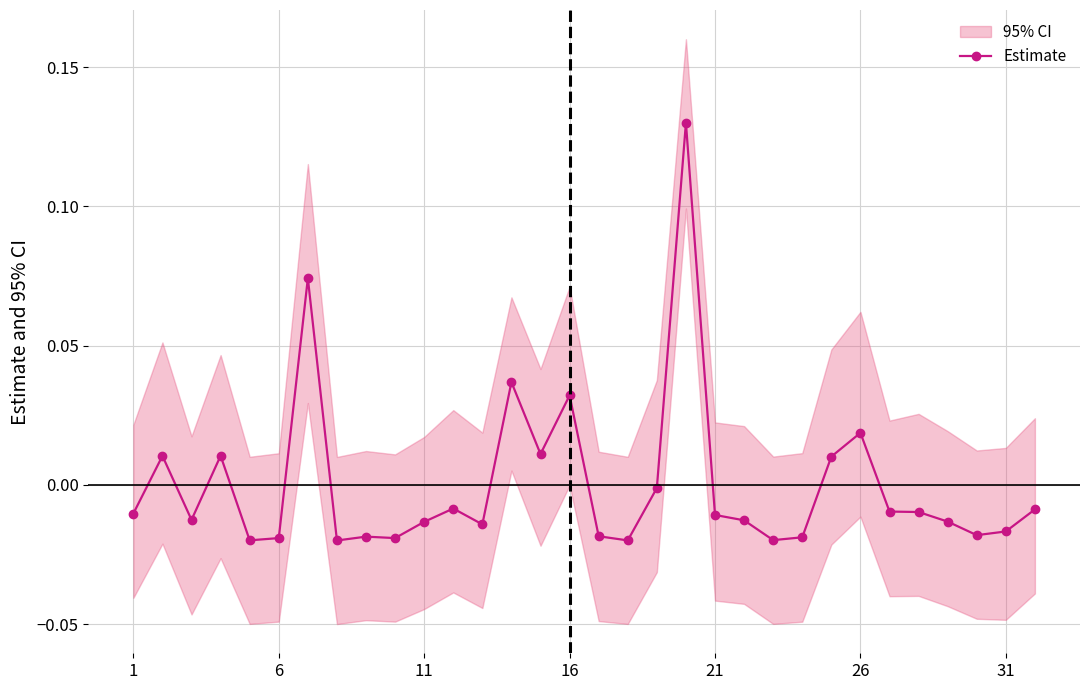

True or false: the data shows -0.0 at 28.

False